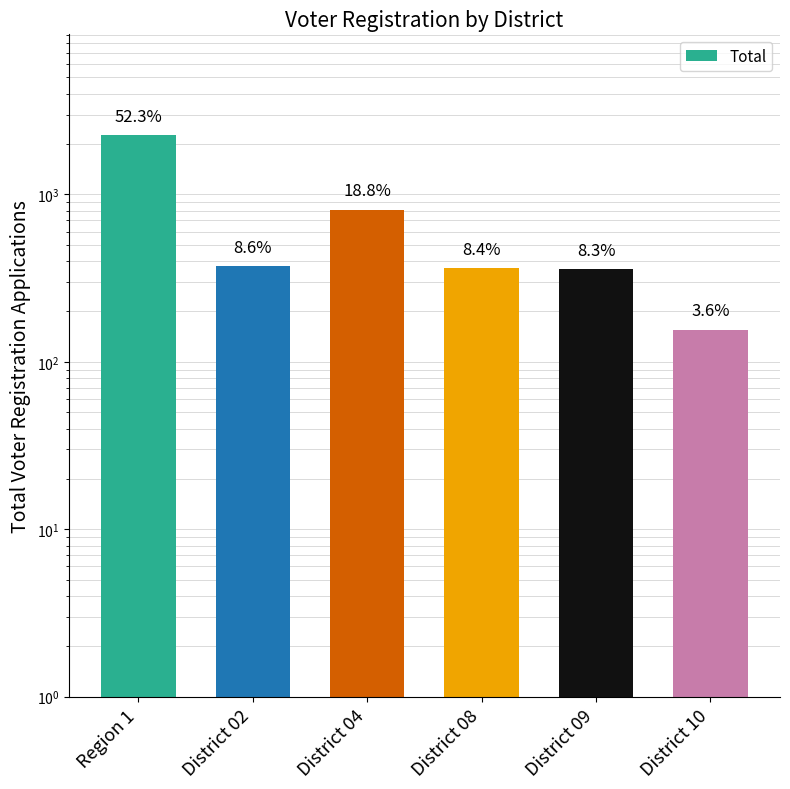

How many data points are less than 374?

3